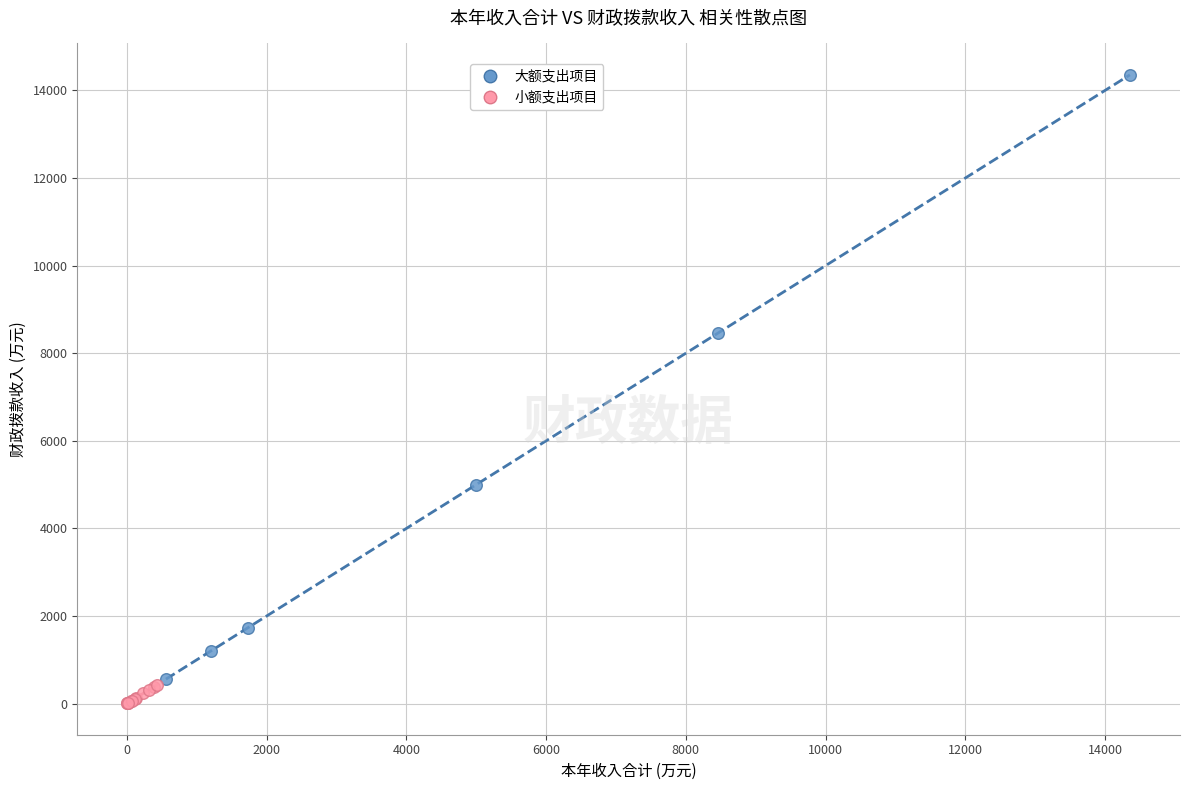

Which series has the largest Y range (max minus min)?

大额支出项目